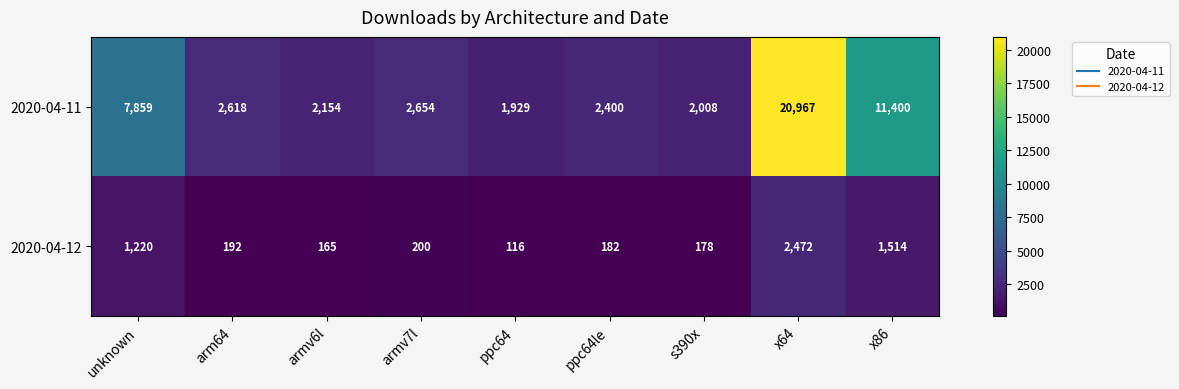

At which category is the sum across all series the highest?

x64